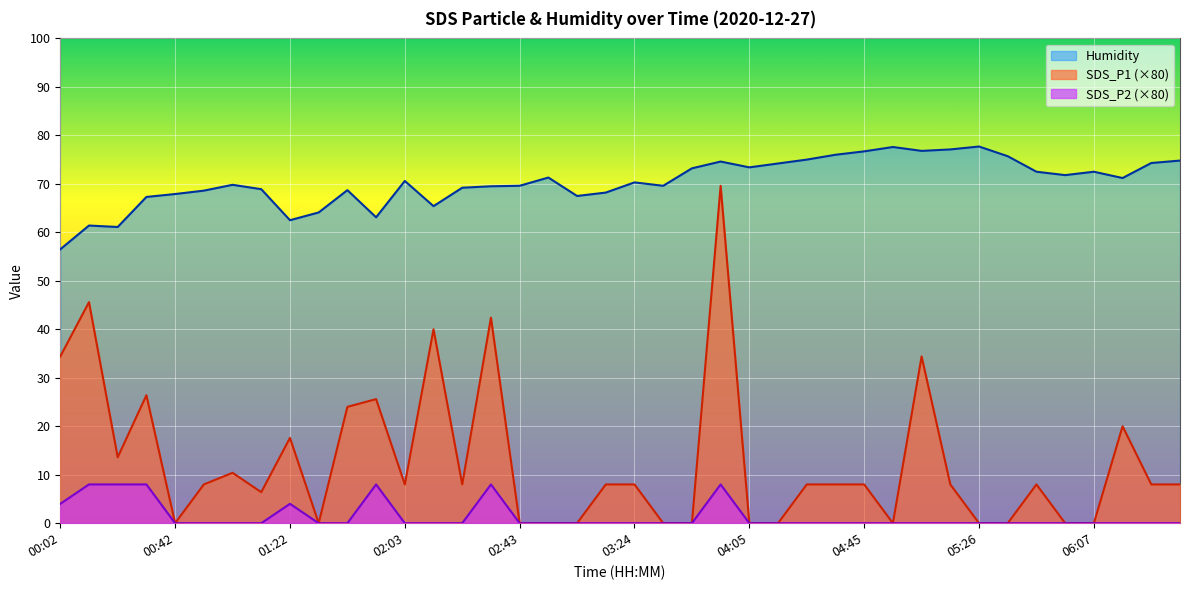

True or false: SDS_P2 has more than 0 interior local peaks.

True